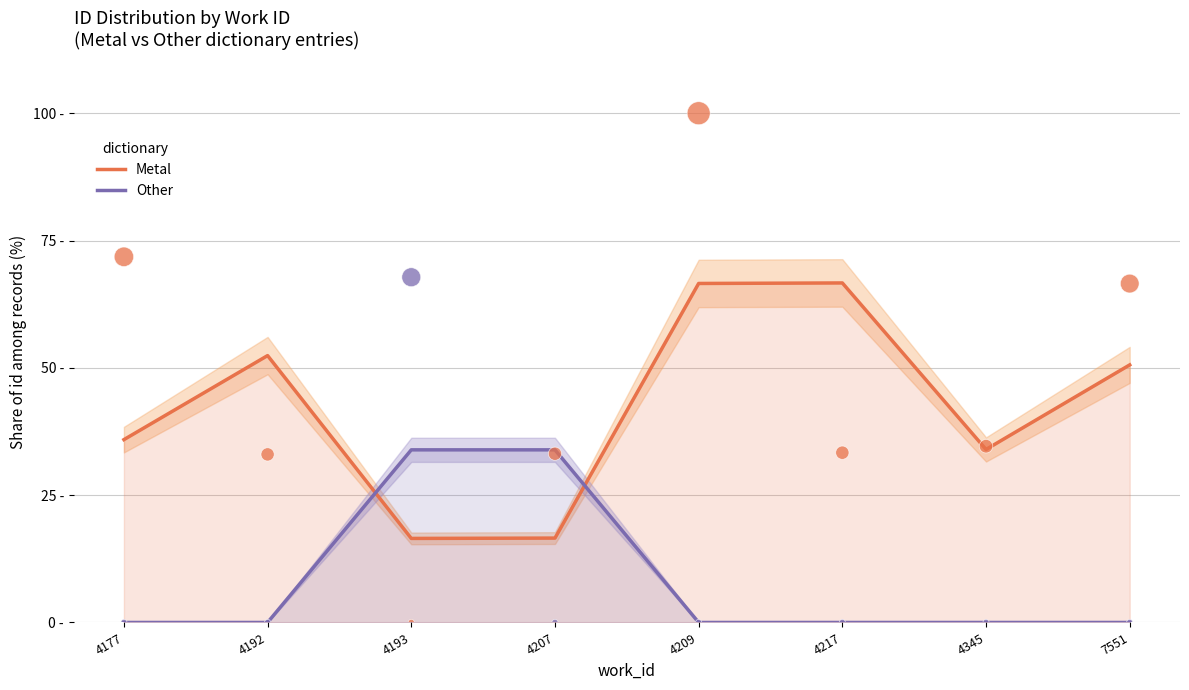

At which category is the sum across all series the highest?

4217